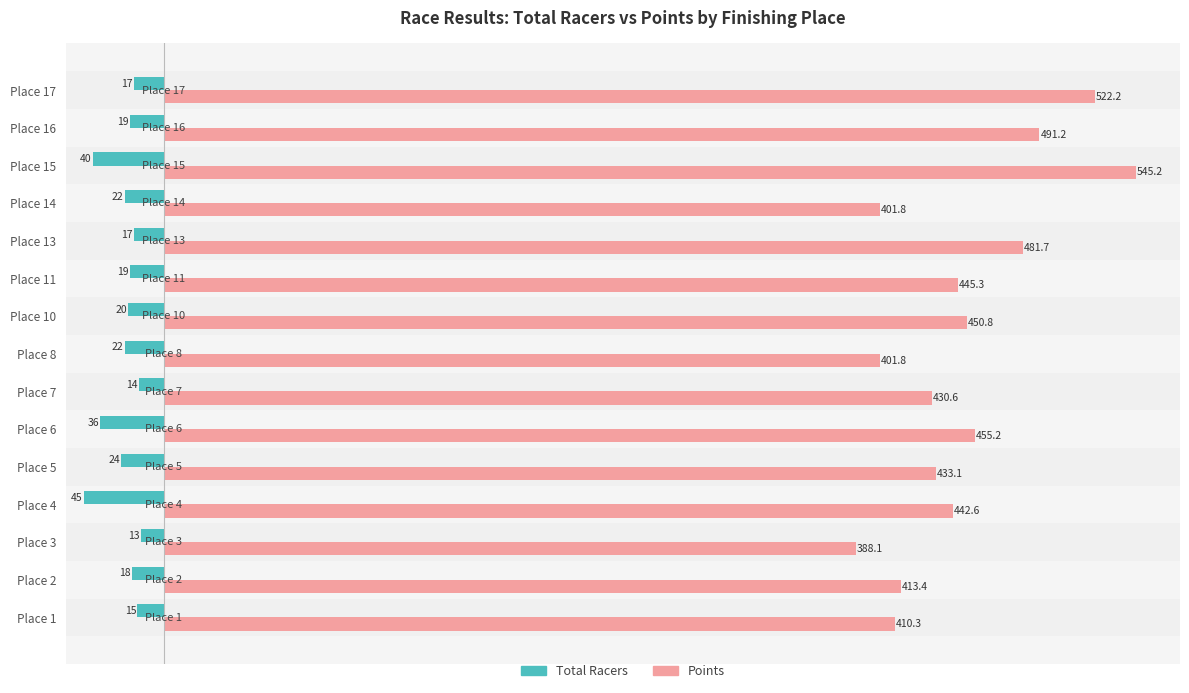

What is the average value of the Total Racers series?

-22.7